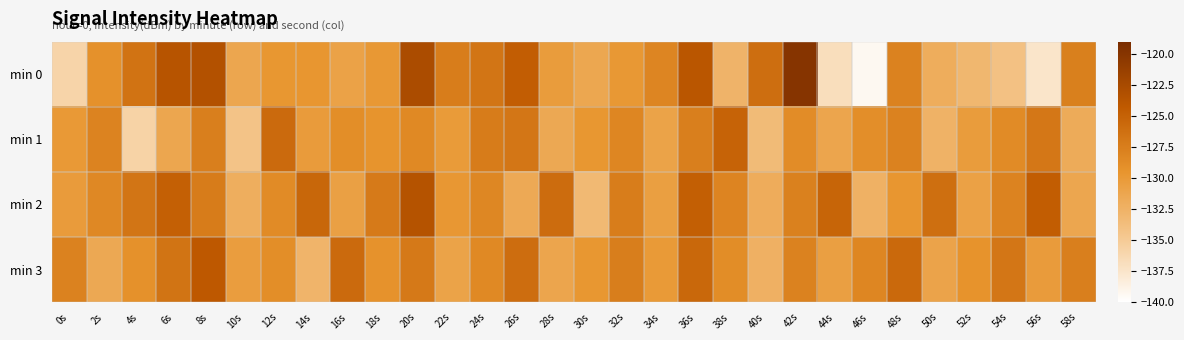

How many data points does each series have?

30